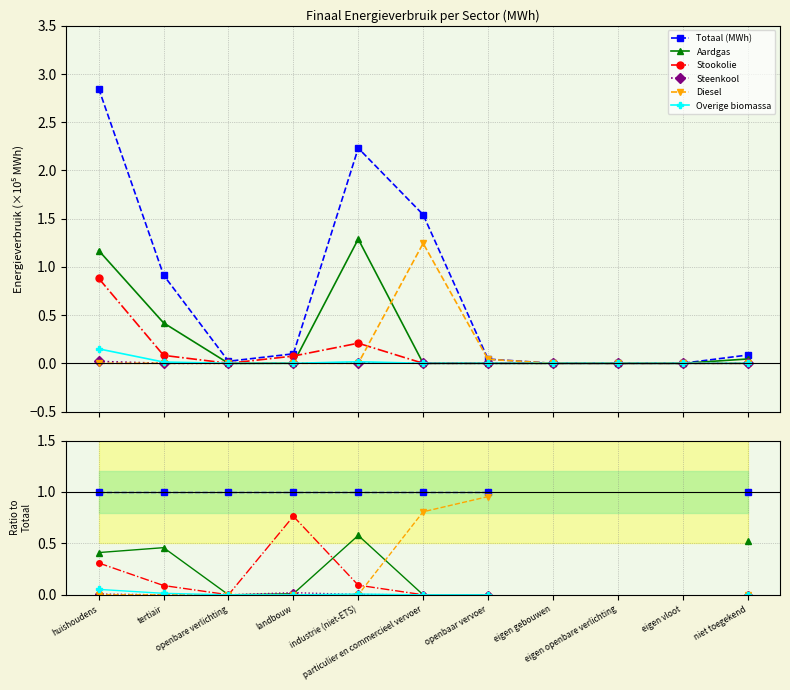

Where is Steenkool nearest to the value 0?

tertiair